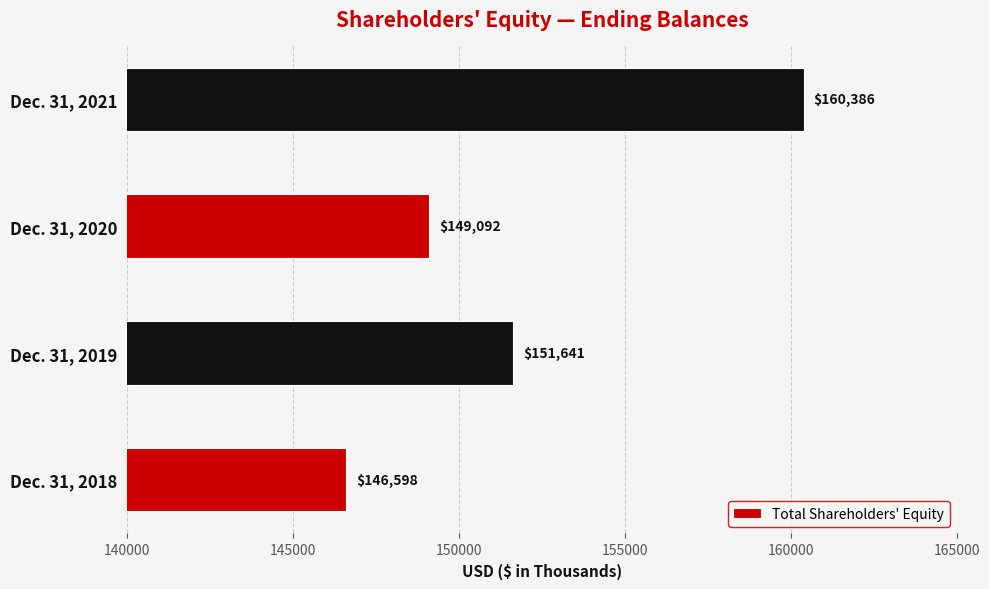

What is the approximate value at Dec. 31, 2019?

151641